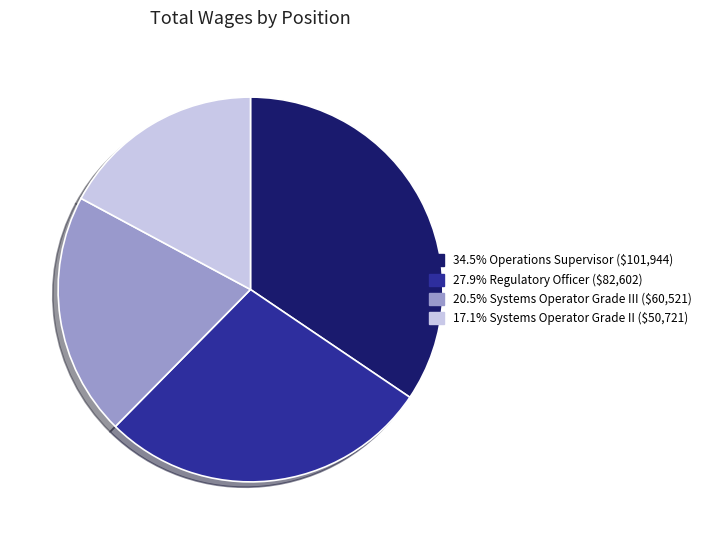

Does any single category account for the majority?

No